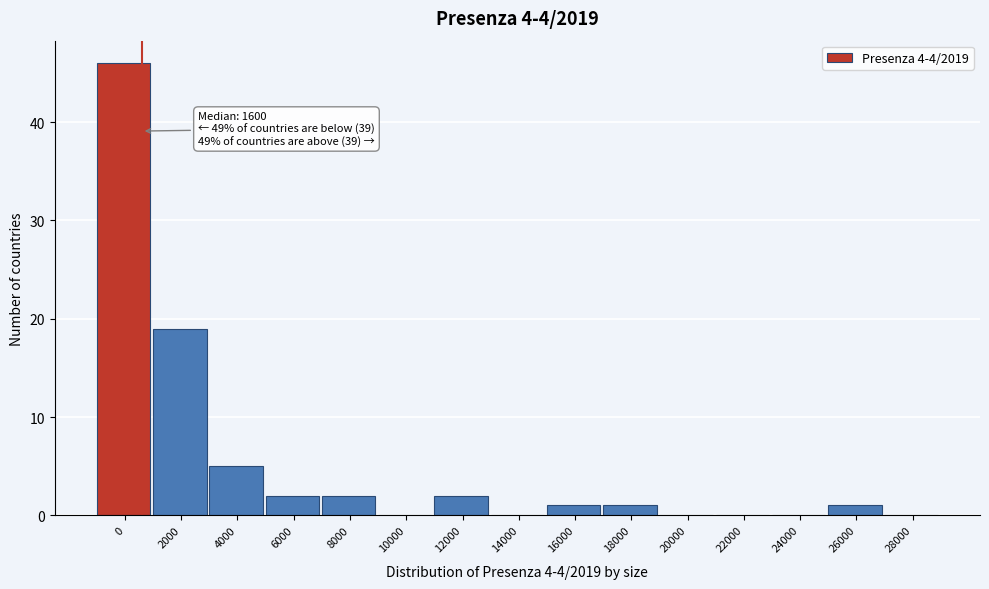

Reading left to right, list all the values displayed in this chart.

0=46	2000=19	4000=5	6000=2	8000=2	10000=0	12000=2	14000=0	16000=1	18000=1	20000=0	22000=0	24000=0	26000=1	28000=0